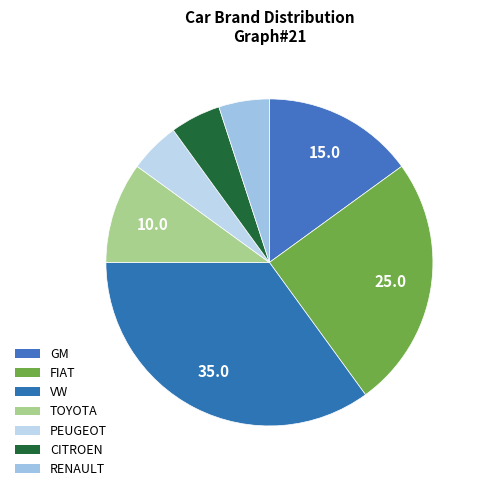

Rank the categories by value from highest to lowest.

VW, FIAT, GM, TOYOTA, PEUGEOT, CITROEN, RENAULT